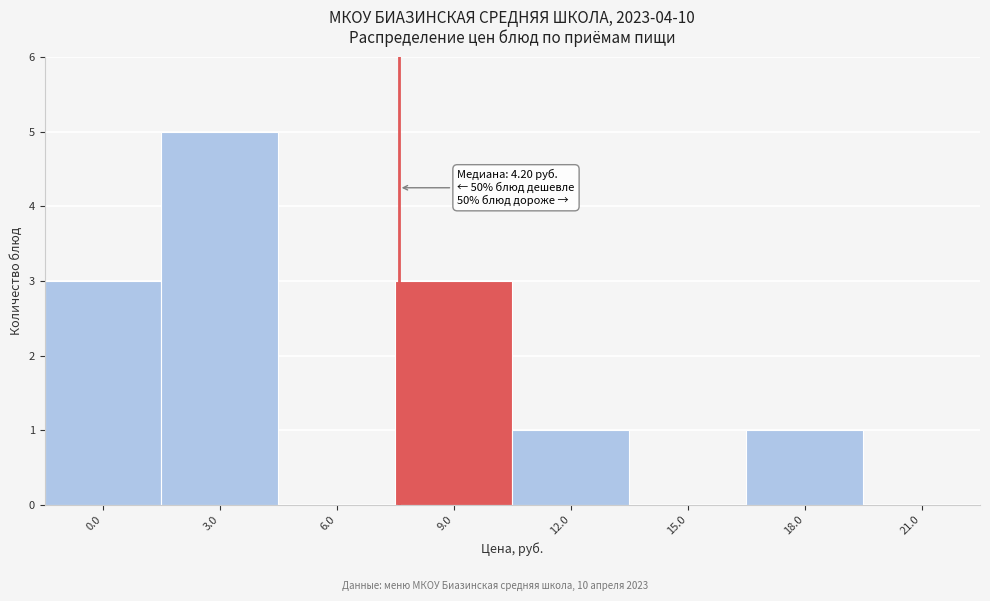

Reading right to left, list all the values displayed in this chart.

21.0=0	18.0=1	15.0=0	12.0=1	9.0=3	6.0=0	3.0=5	0.0=3